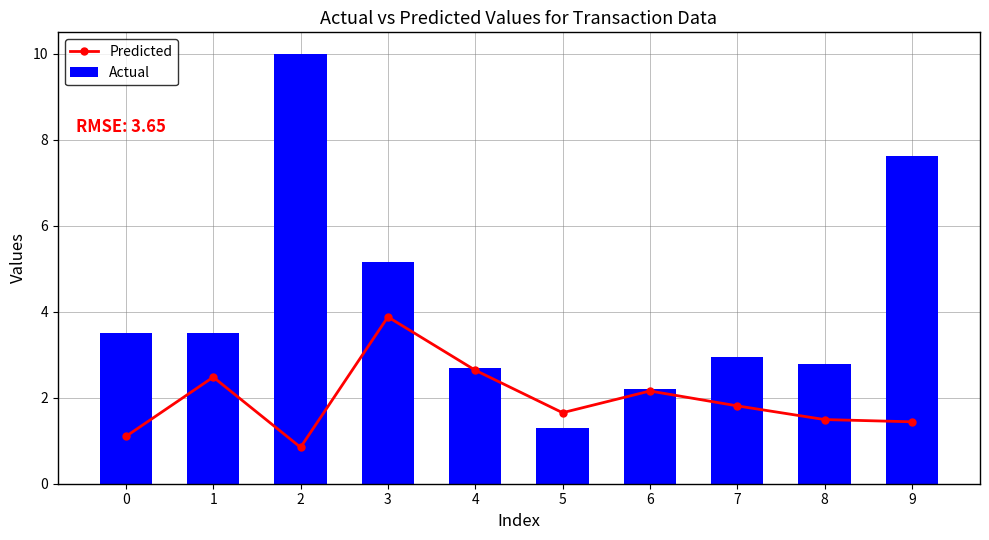

Reading left to right, transcribe all the data shown in this chart.

Predicted: 0=1.1	1=2.5	2=0.8	3=3.9	4=2.6	5=1.7	6=2.2	7=1.8	8=1.5	9=1.4
Actual: 0=3.5	1=3.5	2=10.0	3=5.2	4=2.7	5=1.3	6=2.2	7=2.9	8=2.8	9=7.6